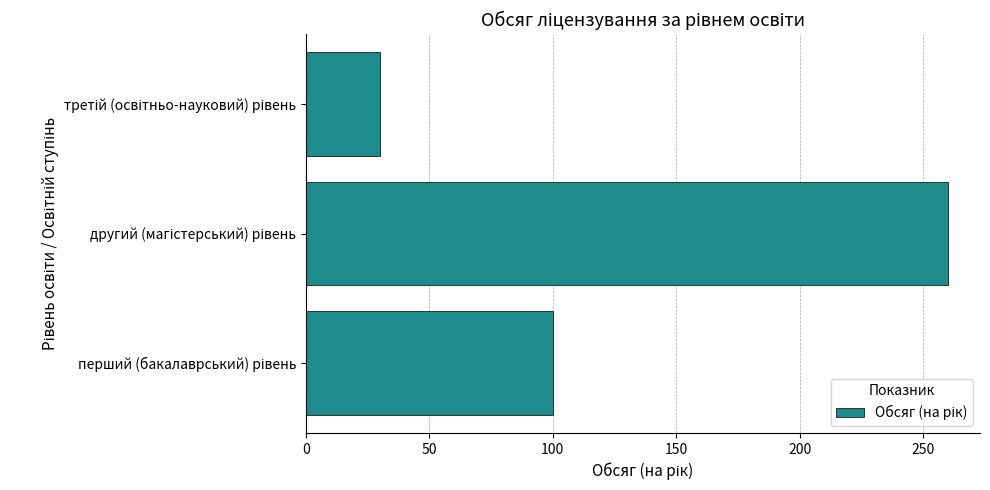

What is the difference between the maximum and minimum values?

230